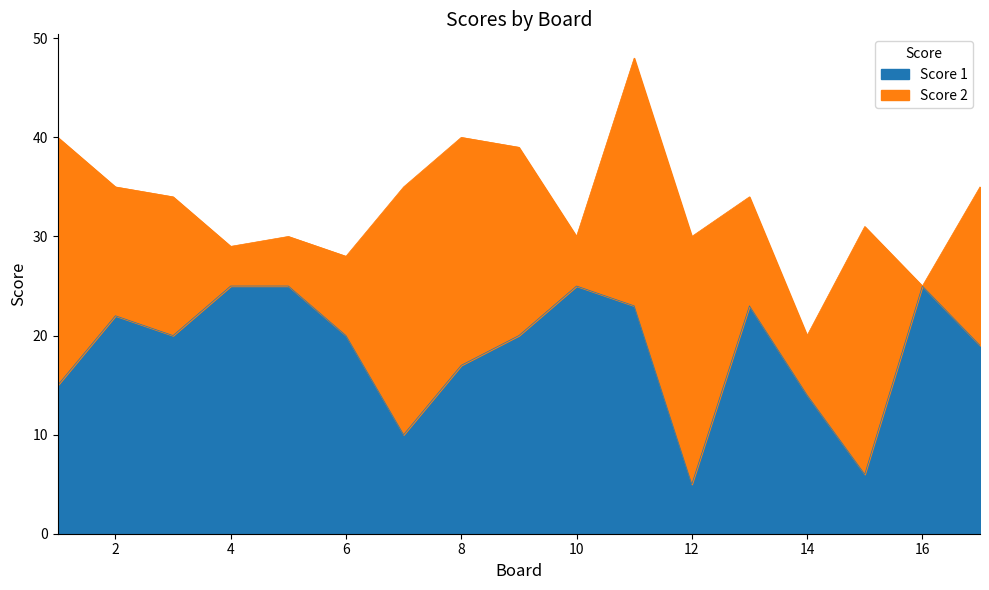

True or false: the data shows 33 at 6.

False